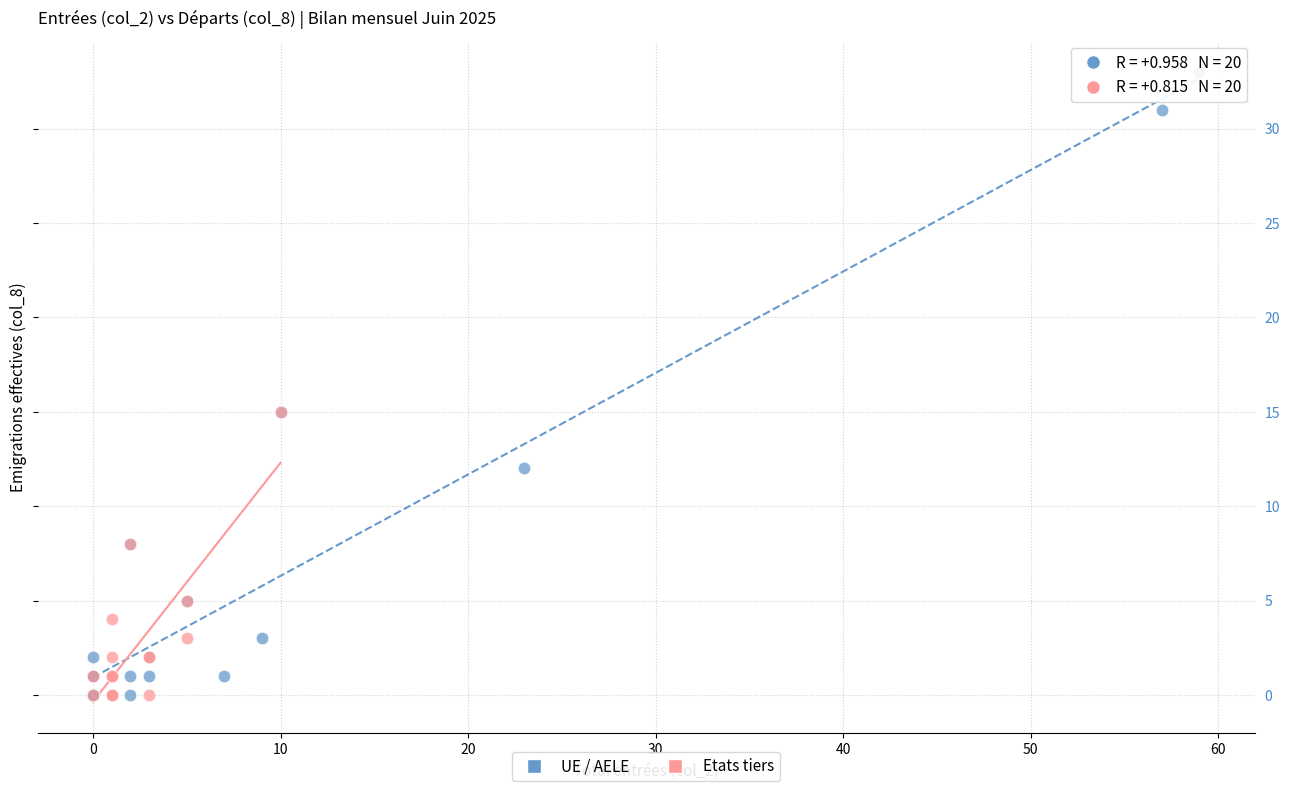

What are all the series names shown in the legend?

UE / AELE, Etats tiers